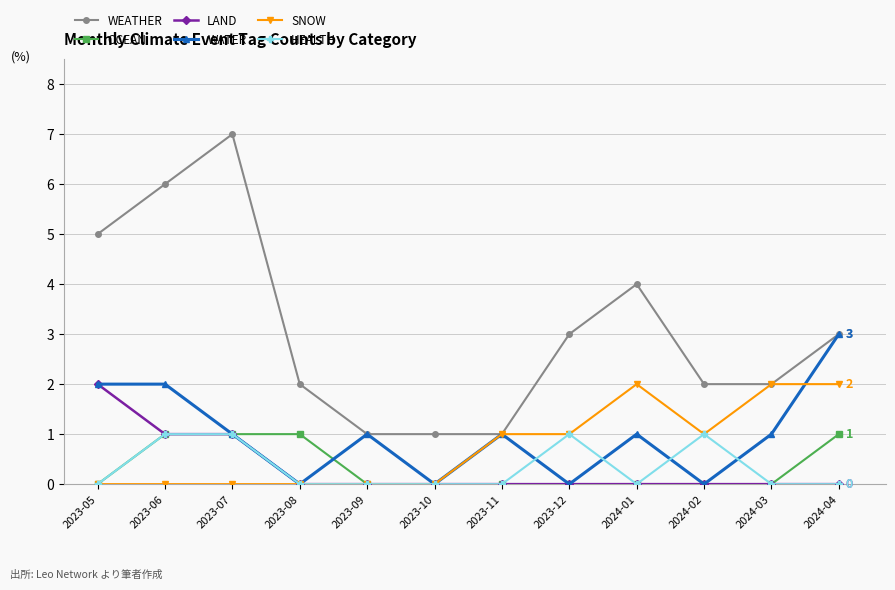

True or false: HEALTH and WEATHER cross at least once.

False